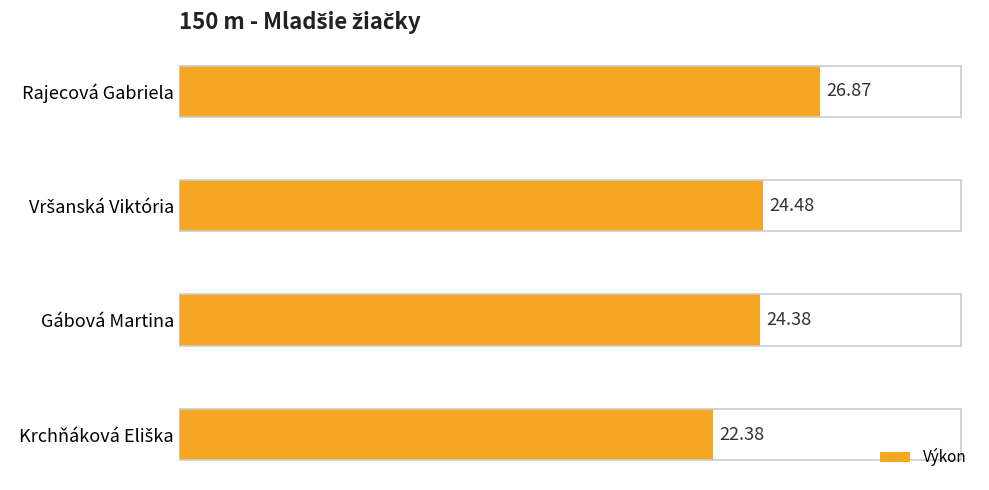

What is the minimum value shown in the chart?

22.4